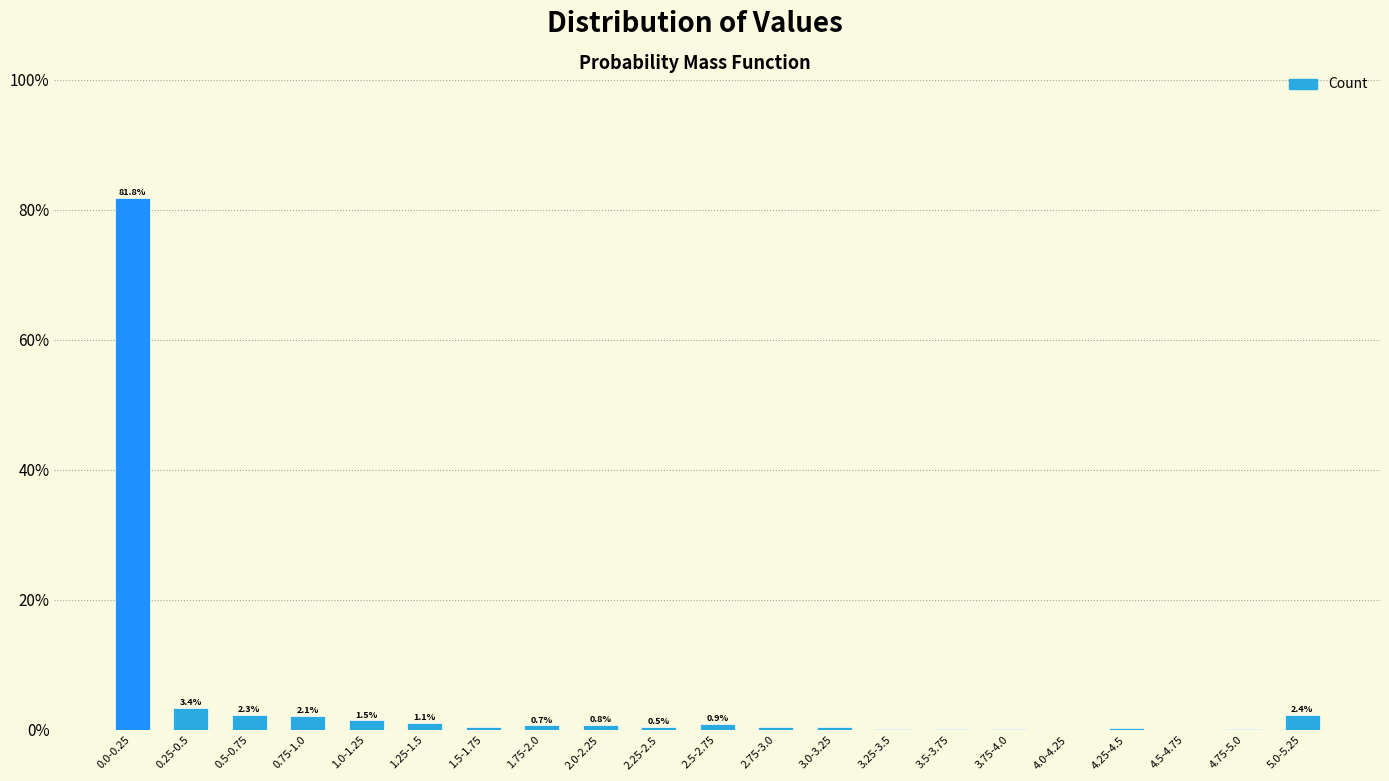

At which label is the value closest to 40?

0.25-0.5